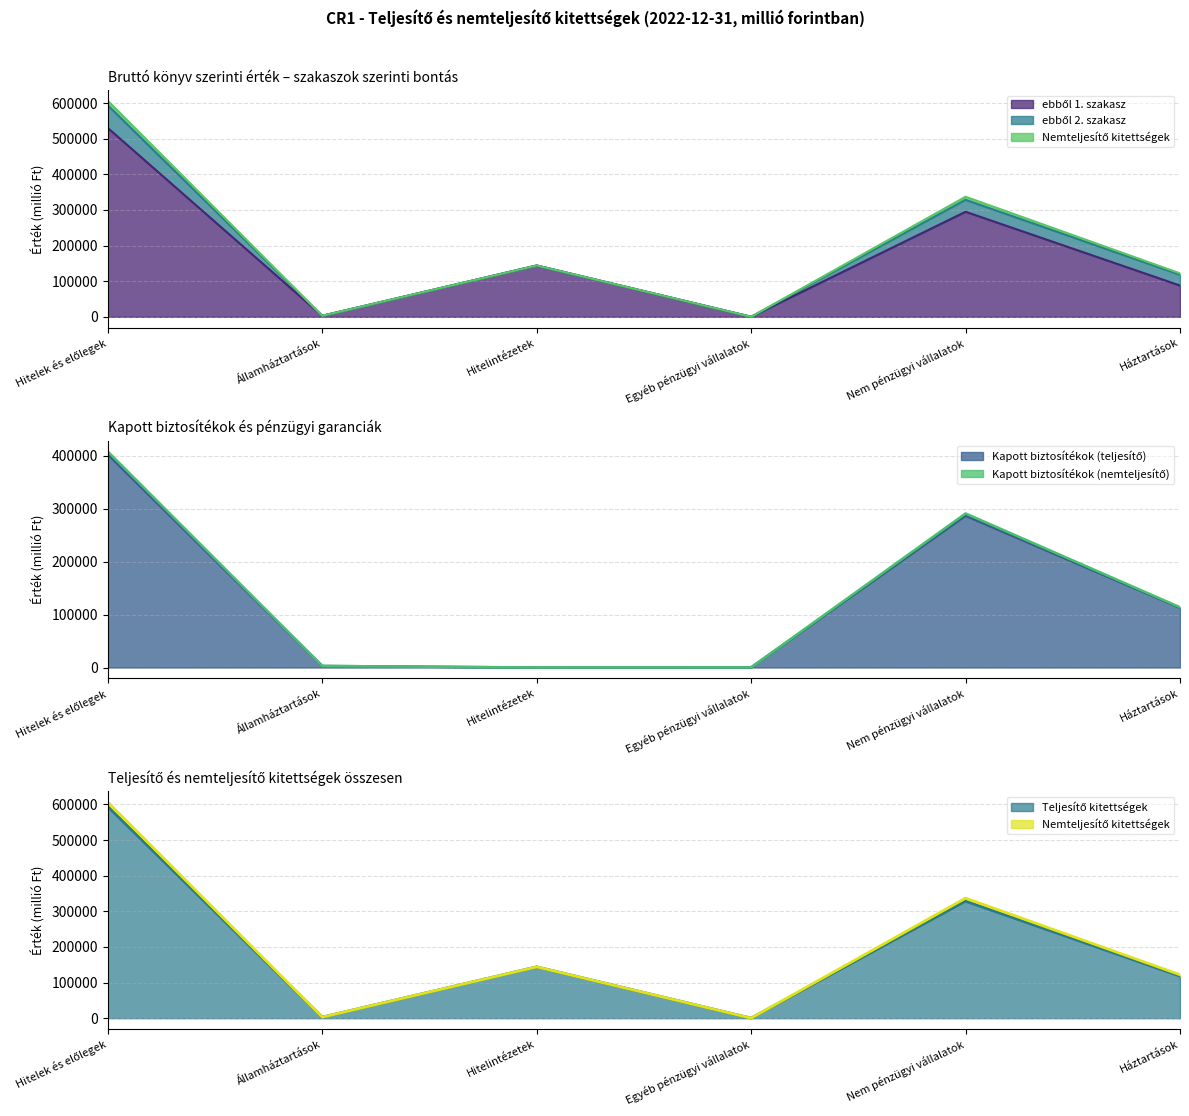

The value of ebből 1. szakasz at Hitelek és előlegek is 127713.8. True or false?

False